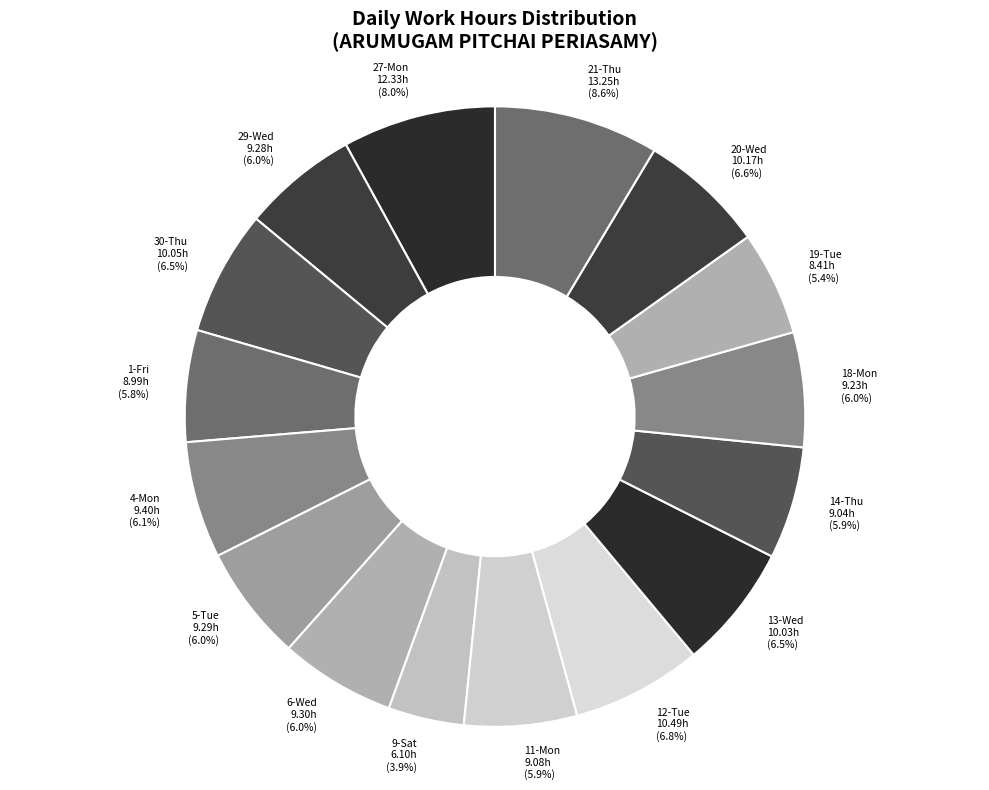

To the nearest percent, what portion does 5-Tue represent?

6%